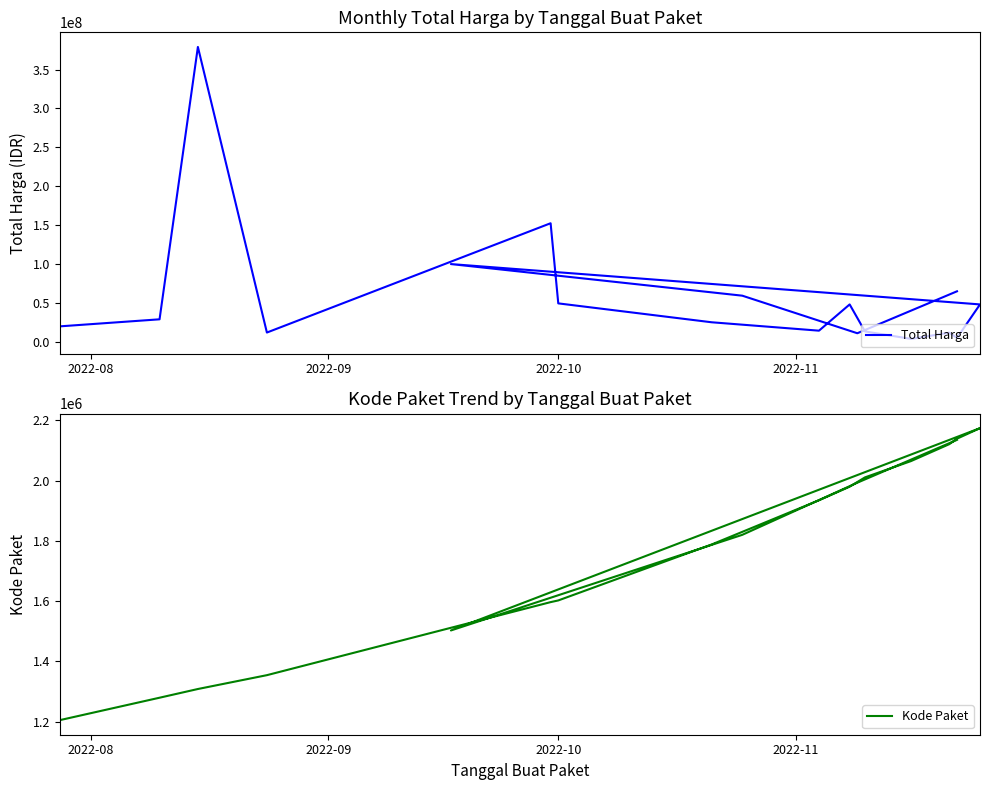

True or false: Kode Paket and Total Harga intersect in this chart.

False